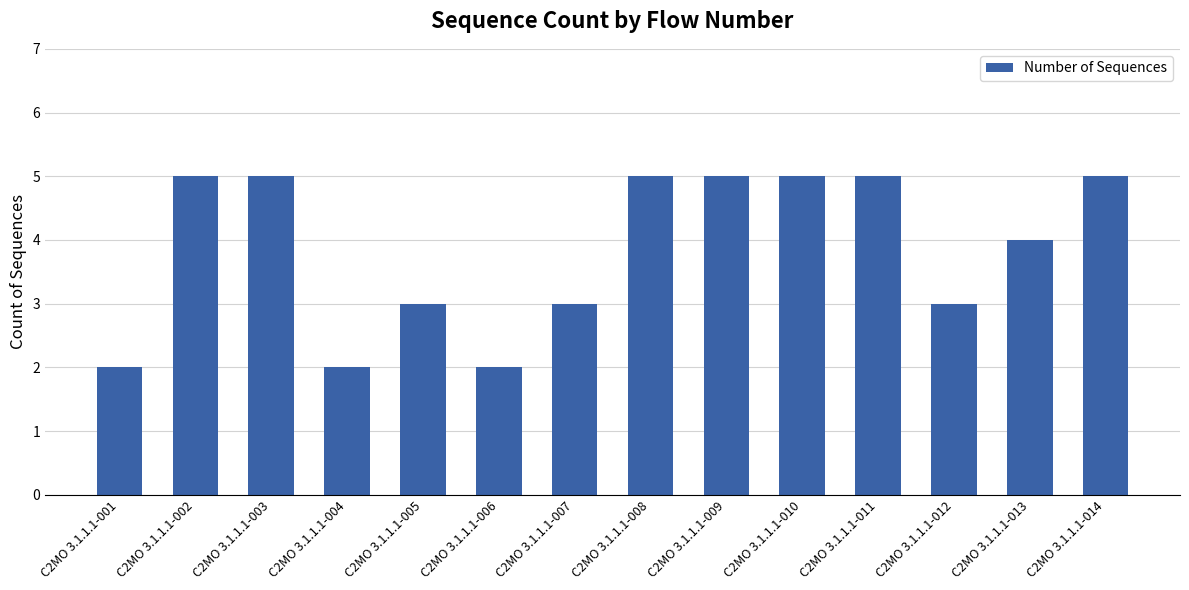

How many series are shown in this chart?

1